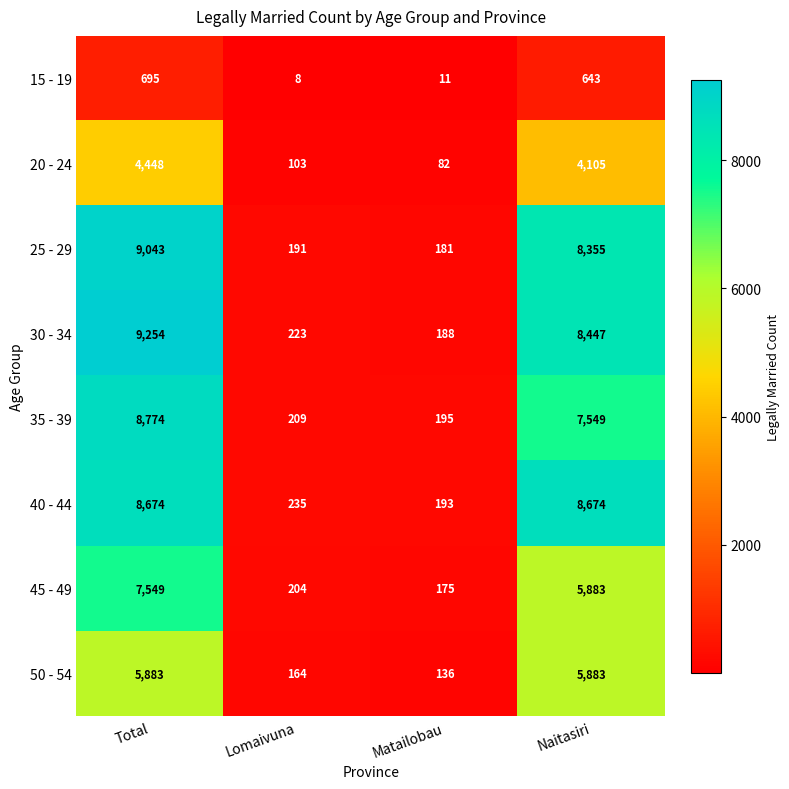

The value of 30 - 34 at Lomaivuna is 350. True or false?

False